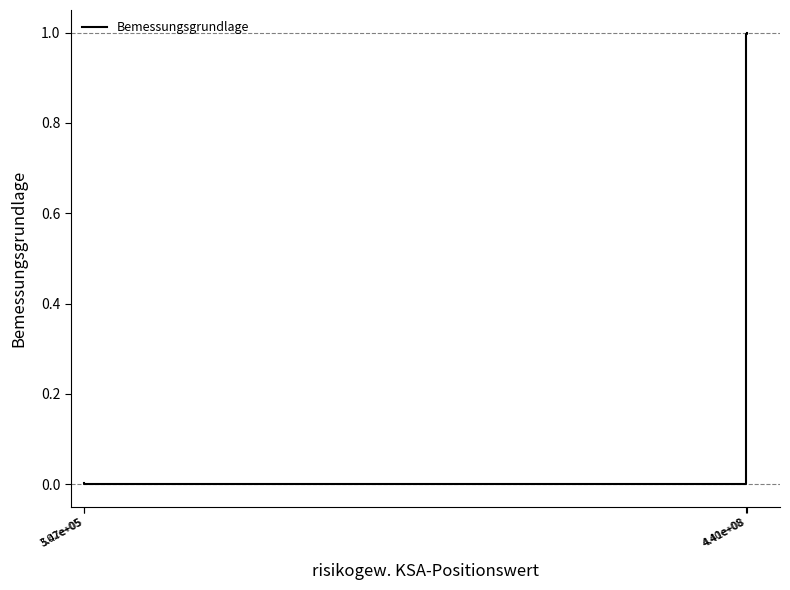

What is the maximum value shown in the chart?

1.0